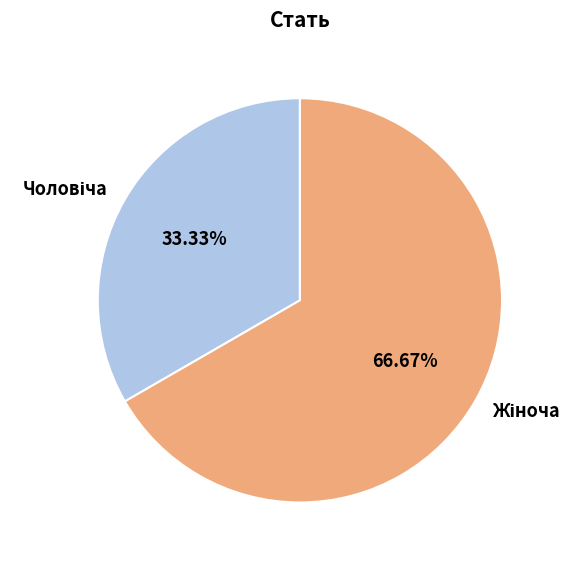

To the nearest percent, what is the average slice percentage?

50%